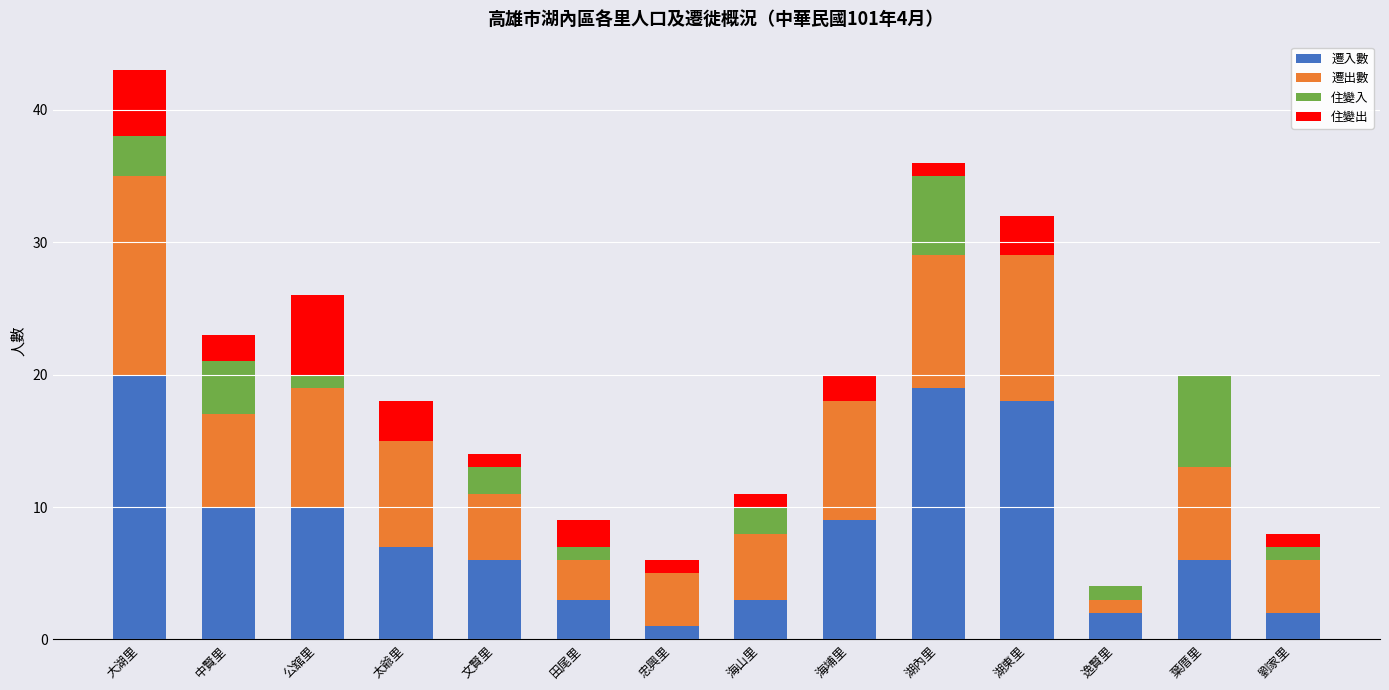

At which category is the sum across all series the highest?

大湖里